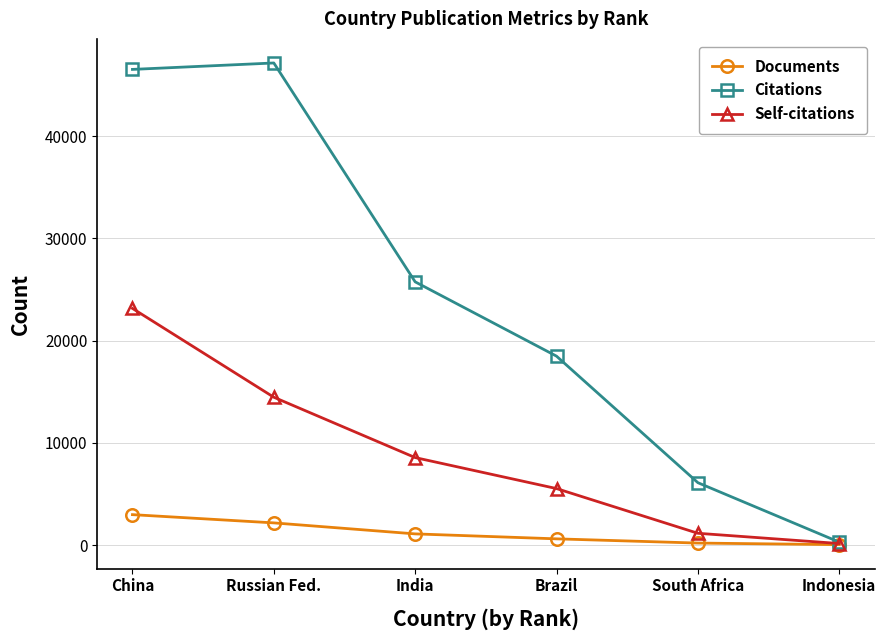

Which series changed the most between China and Brazil?

Citations